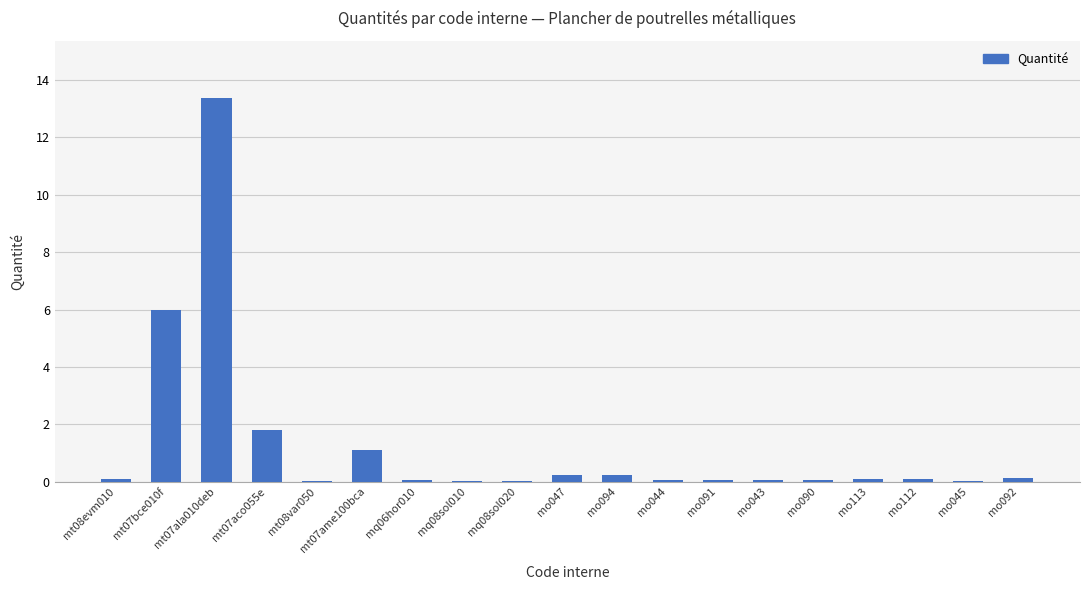

At which category does the chart reach its peak across all series?

mt07ala010deb